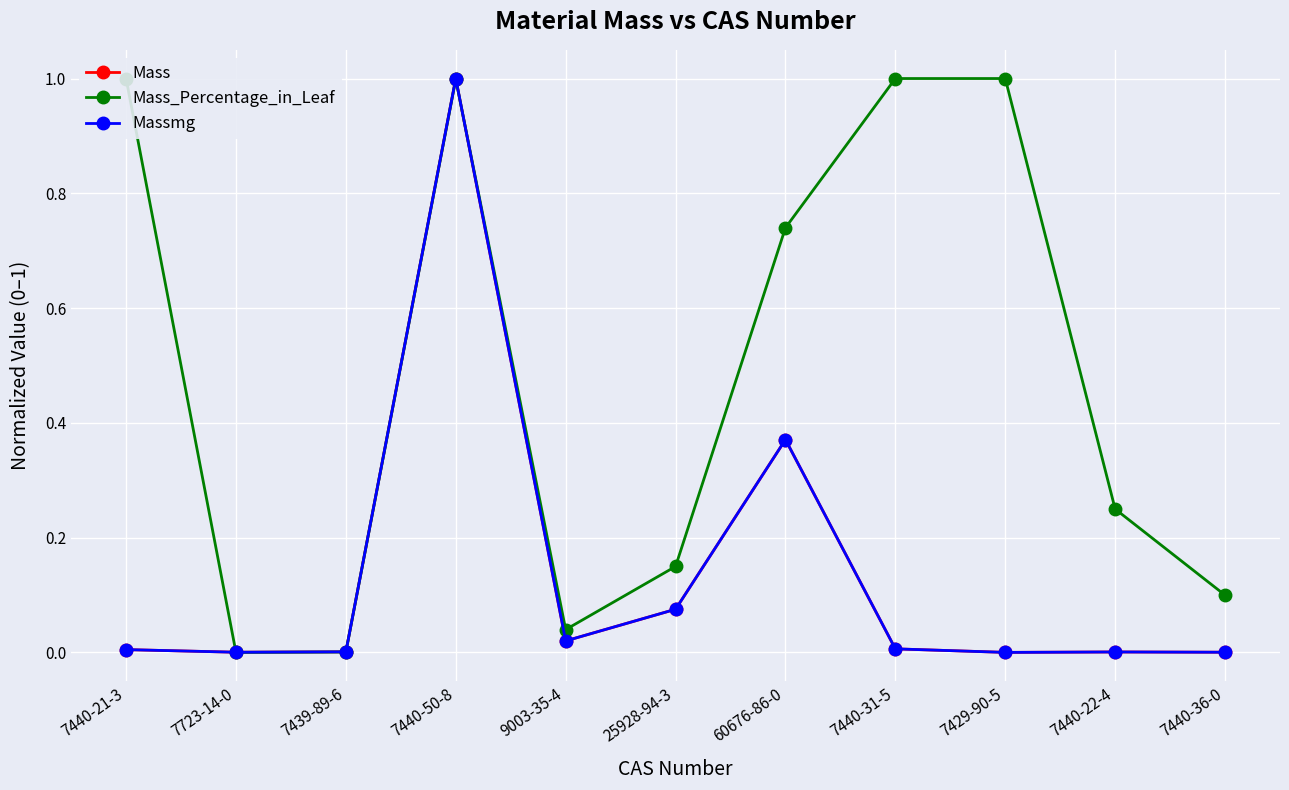

Where is the first local minimum for Massmg?

7723-14-0